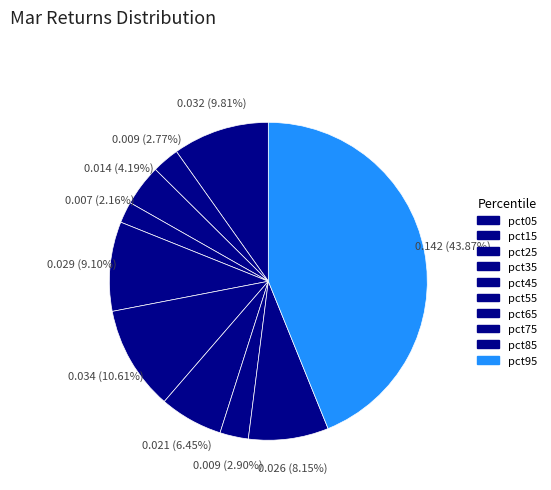

How many slices are in this pie chart?

10